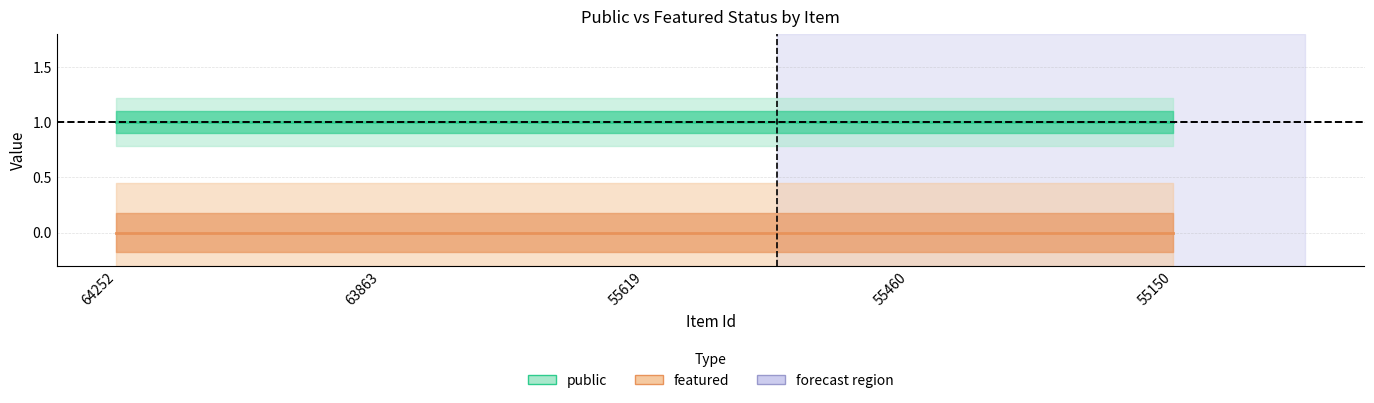

List the labels in order of public value, smallest first.

64252, 63863, 55619, 55460, 55150